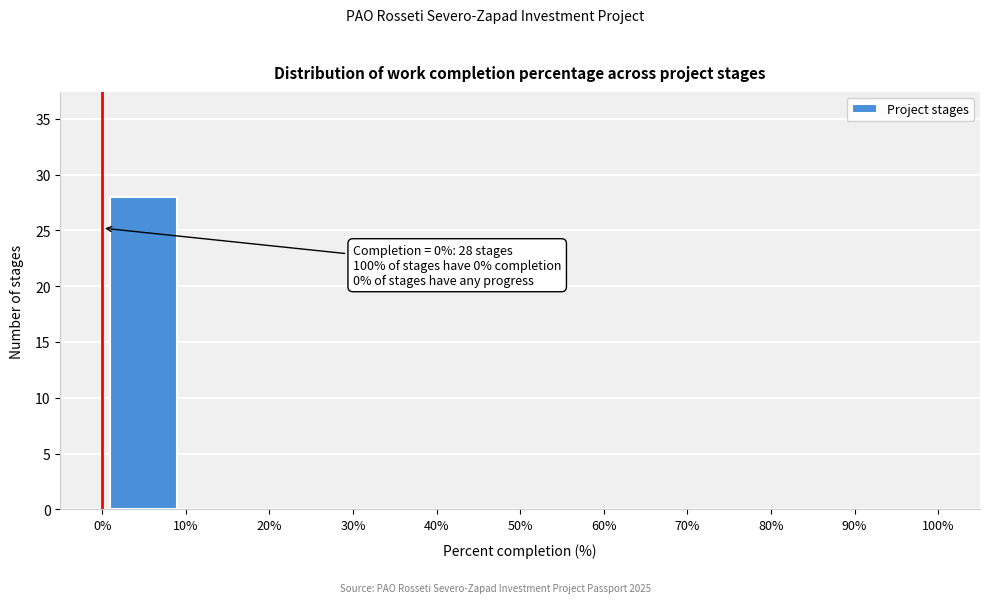

Which range on the x-axis has the tallest bar?

0% to 10%